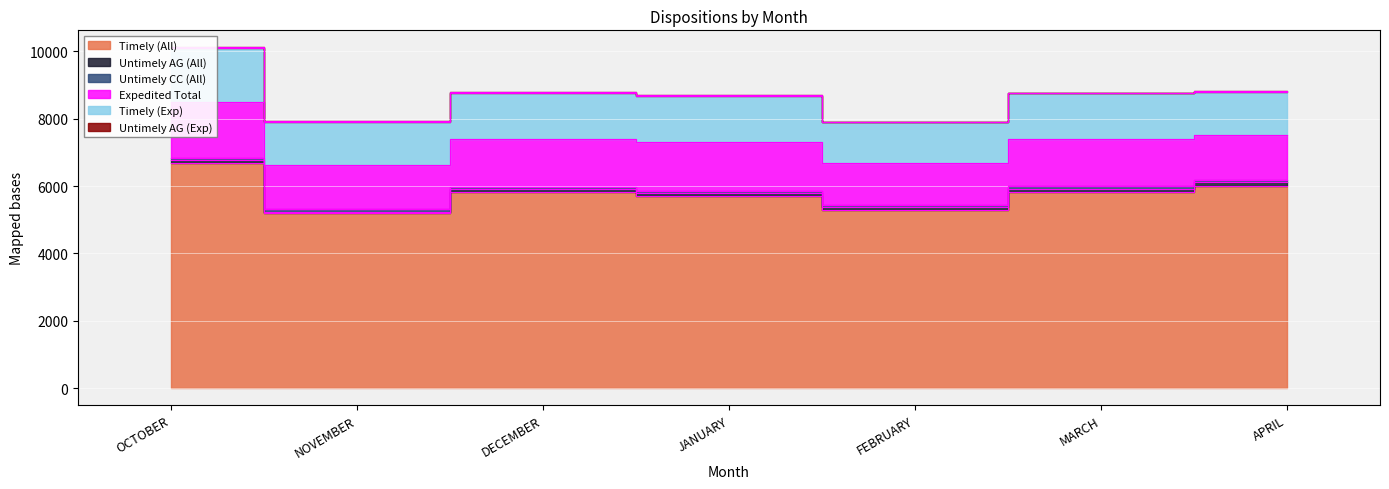

How many values in the Timely (Exp) series are below 1369?

3